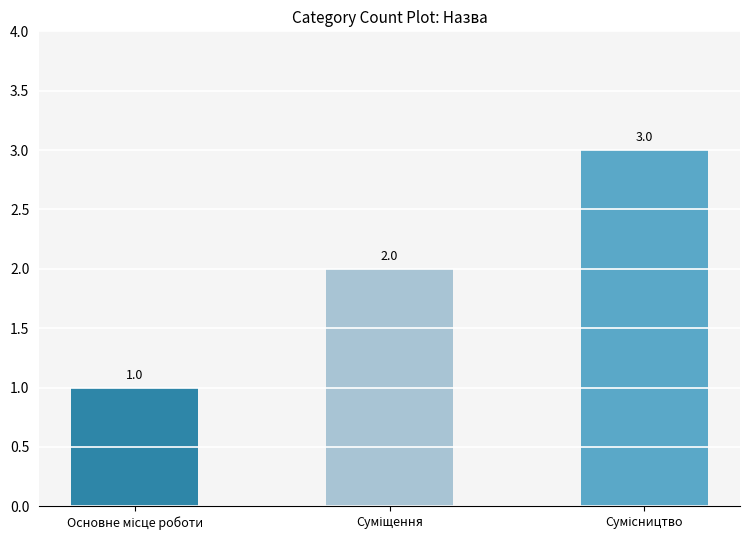

How many values are between 1 and 3?

3